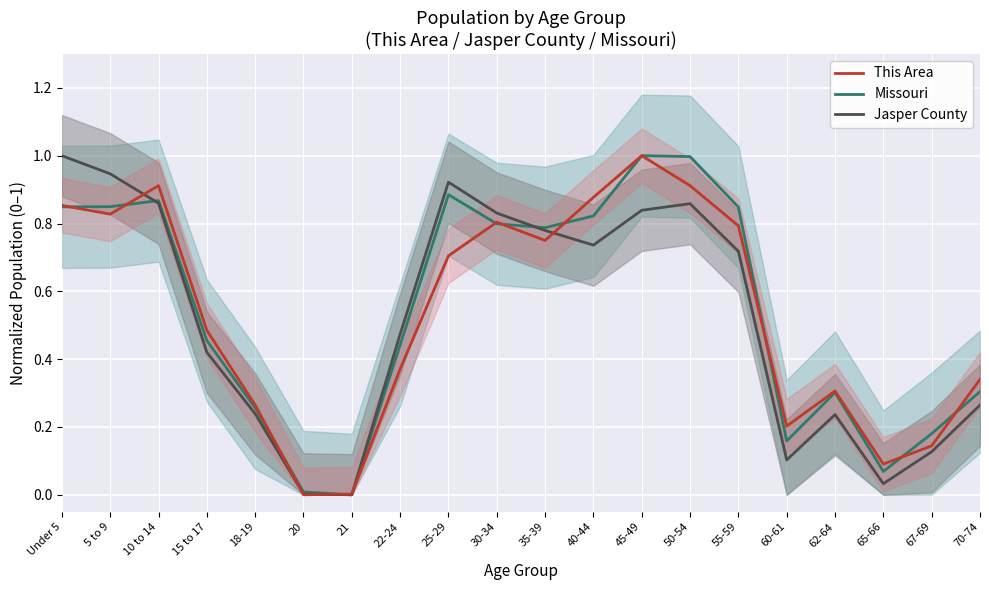

Reading right to left, list all the values displayed in this chart.

This Area: 70-74=0.3	67-69=0.1	65-66=0.1	62-64=0.3	60-61=0.2	55-59=0.8	50-54=0.9	45-49=1.0	40-44=0.9	35-39=0.8	30-34=0.8	25-29=0.7	22-24=0.4	21=0.0	20=0.0	18-19=0.3	15 to 17=0.5	10 to 14=0.9	5 to 9=0.8	Under 5=0.9
Jasper County: 70-74=0.3	67-69=0.1	65-66=0.0	62-64=0.2	60-61=0.1	55-59=0.7	50-54=0.9	45-49=0.8	40-44=0.7	35-39=0.8	30-34=0.8	25-29=0.9	22-24=0.5	21=0.0	20=0.0	18-19=0.2	15 to 17=0.4	10 to 14=0.9	5 to 9=0.9	Under 5=1.0
Missouri: 70-74=0.3	67-69=0.2	65-66=0.1	62-64=0.3	60-61=0.2	55-59=0.8	50-54=1.0	45-49=1.0	40-44=0.8	35-39=0.8	30-34=0.8	25-29=0.9	22-24=0.4	21=0.0	20=0.0	18-19=0.3	15 to 17=0.5	10 to 14=0.9	5 to 9=0.8	Under 5=0.8